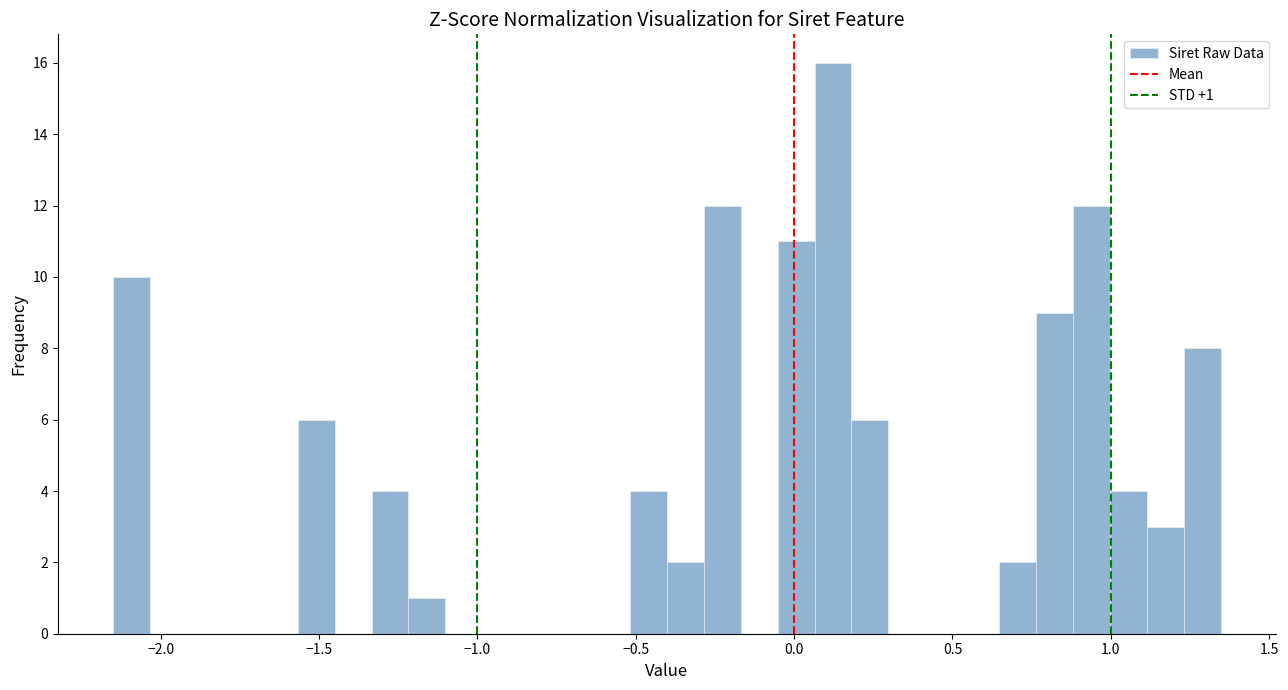

Read against the x-axis, roughly where is the centre of the tallest bar?

0.10